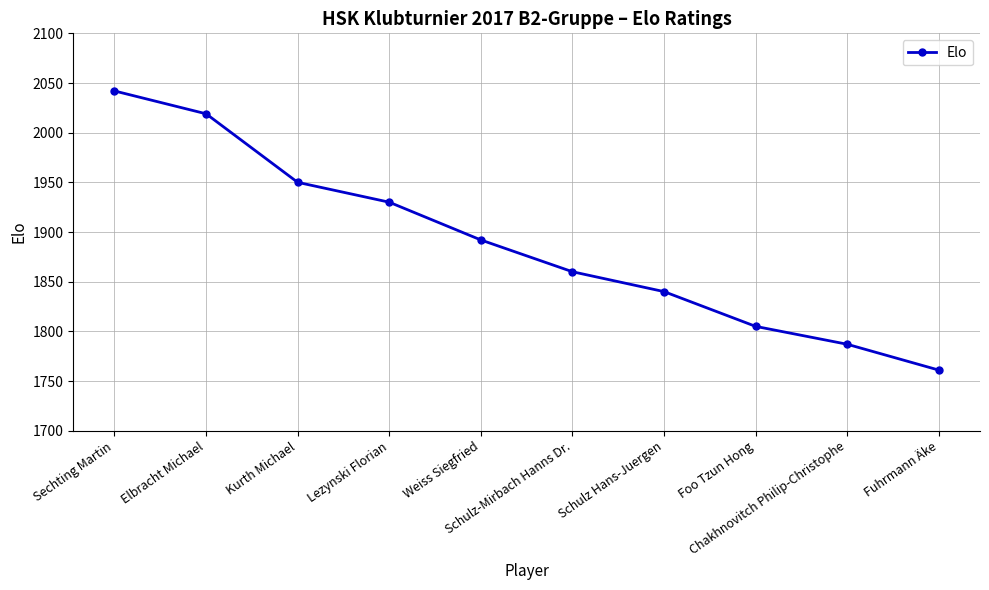

Which category has the highest value across all series?

Sechting Martin